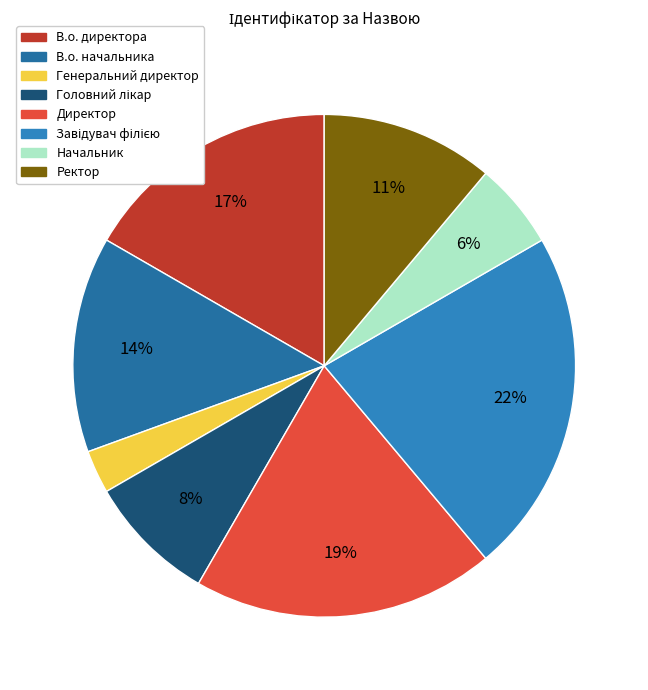

Approximately how many times larger is the value at Ректор compared to Завідувач філією?

0.5